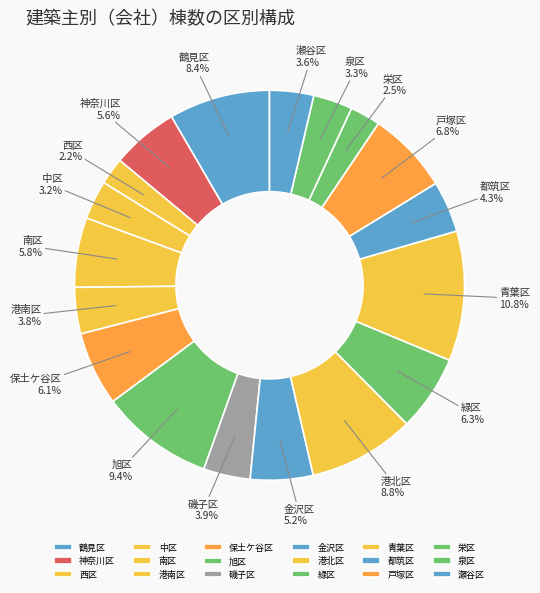

Count the number of slices in the pie.

18